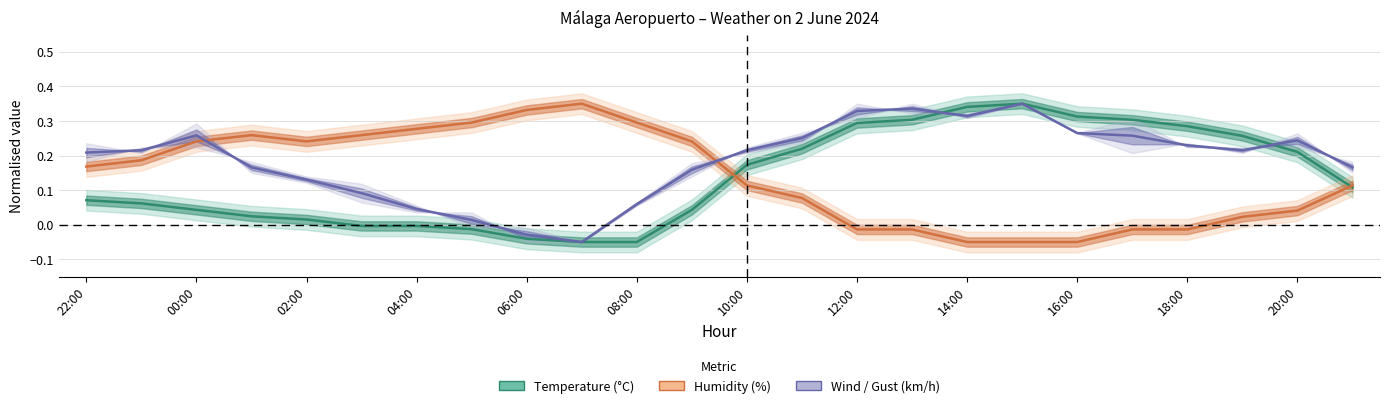

What position from the right is 01:00?

21